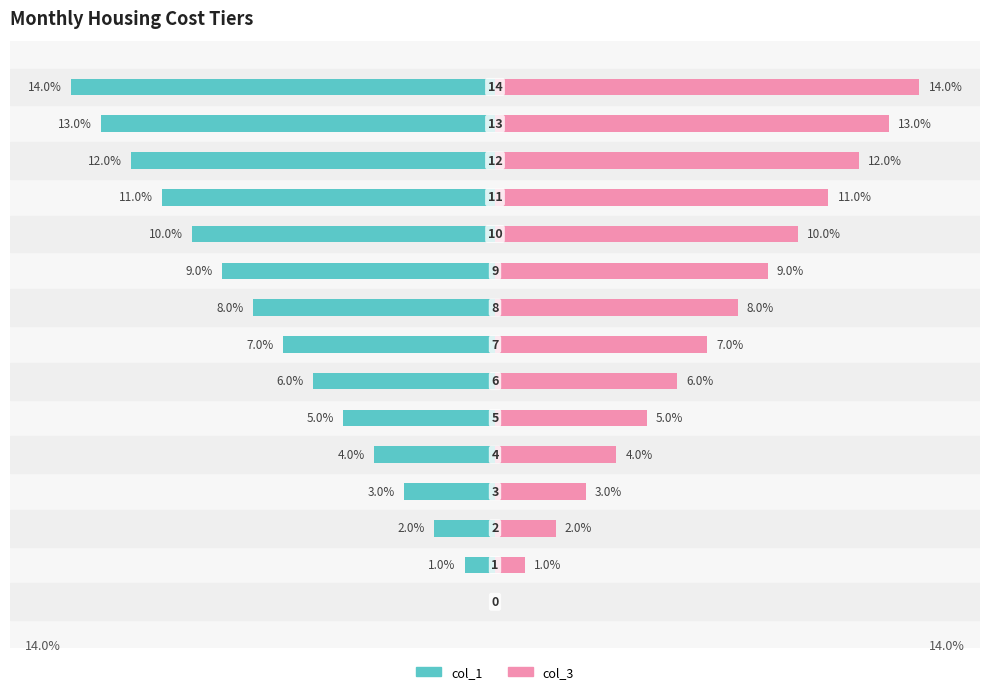

Reading left to right, what are all the values shown in this chart?

col_1: 0	-1	-2	-3	-4	-5	-6	-7	-8	-9	-10	-11	-12	-13	-14
col_3: 0	1	2	3	4	5	6	7	8	9	10	11	12	13	14